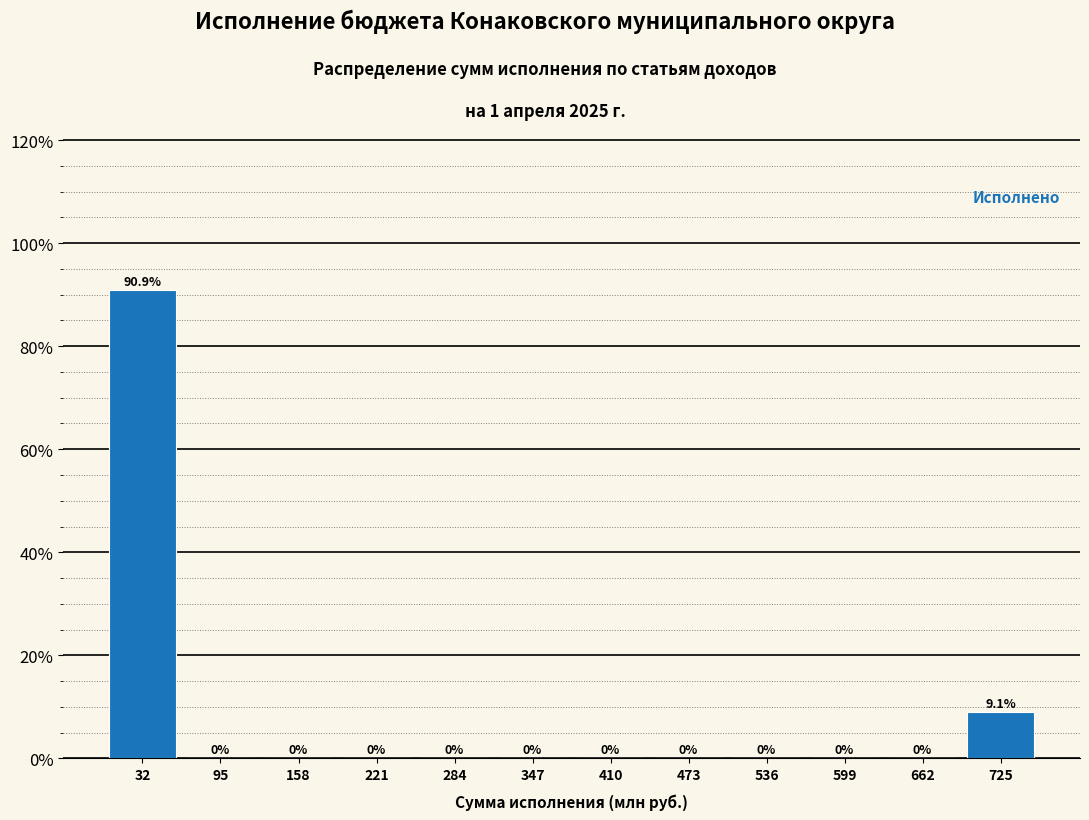

Reading left to right, list all the values displayed in this chart.

32=90.9	95=0.0	158=0.0	221=0.0	284=0.0	347=0.0	410=0.0	473=0.0	536=0.0	599=0.0	662=0.0	725=9.1